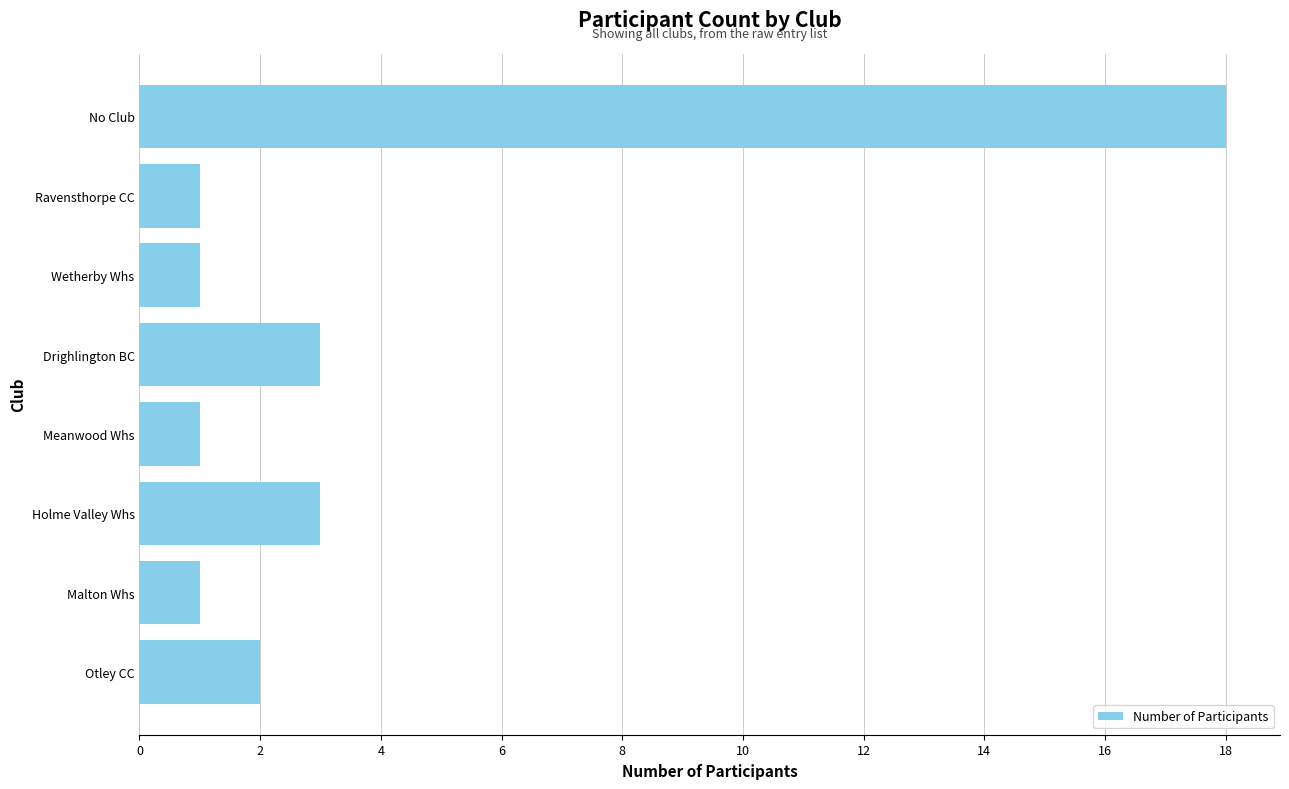

How many values are below 2?

4